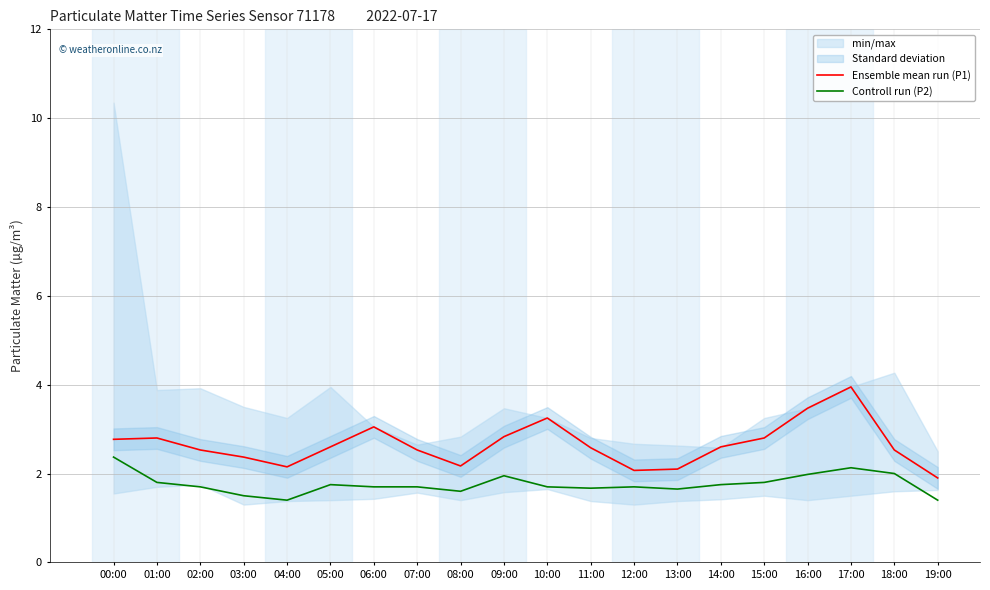

How many lines are shown in the chart?

2